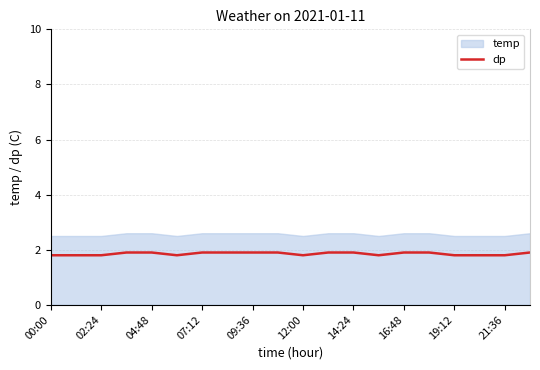

True or false: dp has a value of 2.6 at 07:12.

False